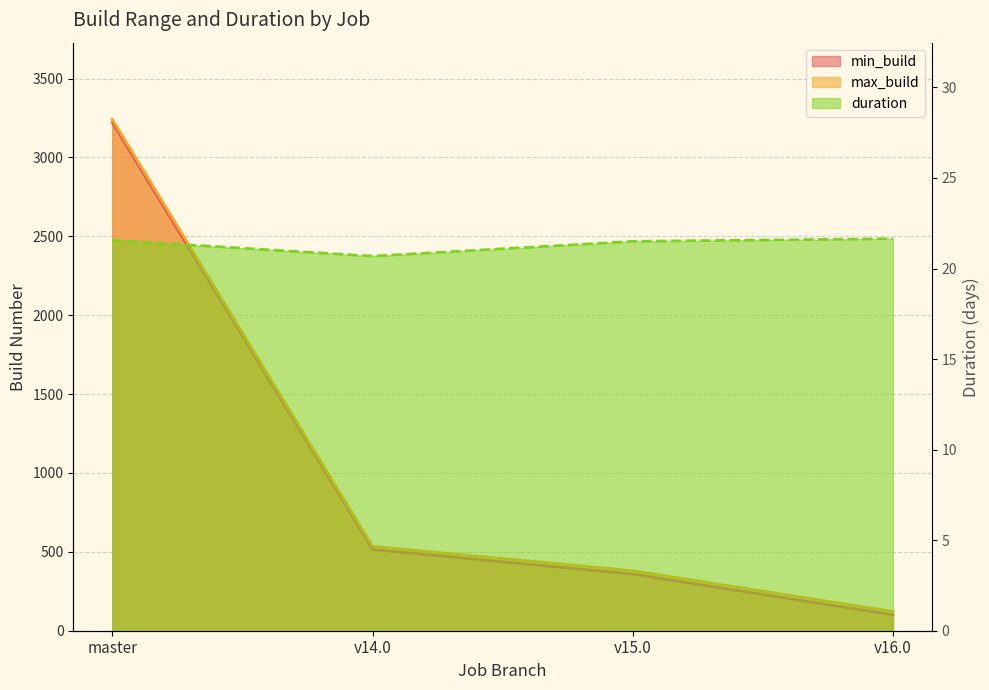

True or false: max_build and min_build intersect in this chart.

False